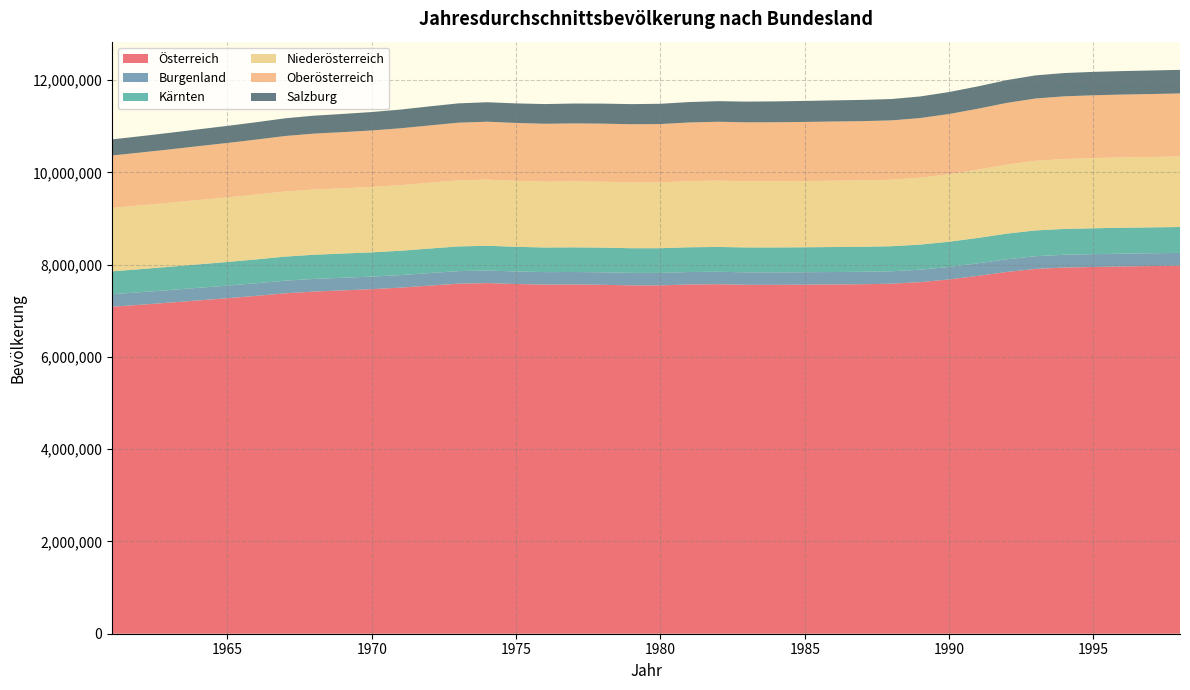

Reading left to right, list all the values displayed in this chart.

Österreich: 1961=7086299	1962=7129864	1963=7175811	1964=7223801	1965=7270889	1966=7322066	1967=7376998	1968=7415403	1969=7441055	1970=7467086	1971=7500482	1972=7544201	1973=7586115	1974=7599038	1975=7578903	1976=7565525	1977=7568430	1978=7562305	1979=7549425	1980=7549433	1981=7568710	1982=7574140	1983=7561910	1984=7561434	1985=7564984	1986=7569794	1987=7574586	1988=7585317	1989=7619566	1990=7677850	1991=7754891	1992=7840709	1993=7905632	1994=7936118	1995=7948278	1996=7959016	1997=7968041	1998=7976789
Burgenland: 1961=271267	1962=272068	1963=272730	1964=273393	1965=273752	1966=273996	1967=274322	1968=274289	1969=273817	1970=272907	1971=272246	1972=272132	1973=272237	1974=272268	1975=271796	1976=271203	1977=270945	1978=270613	1979=270165	1980=269843	1981=270202	1982=270522	1983=269962	1984=269649	1985=269535	1986=269256	1987=269294	1988=269548	1989=270153	1990=271133	1991=272951	1992=274943	1993=275958	1994=276908	1995=277689	1996=277703	1997=277368	1998=276973
Kärnten: 1961=496408	1962=500370	1963=504186	1964=508131	1965=512171	1966=516822	1967=521987	1968=524116	1969=524431	1970=525336	1971=527284	1972=531358	1973=535317	1974=536564	1975=534815	1976=533674	1977=534432	1978=535025	1979=535087	1980=535647	1981=536630	1982=537917	1983=539407	1984=540370	1985=540769	1986=541320	1987=542036	1988=542561	1989=543912	1990=546363	1991=550042	1992=555231	1993=558935	1994=560216	1995=561281	1996=561703	1997=561280	1998=560972
Niederösterreich: 1961=1375822	1962=1381646	1963=1387785	1964=1394224	1965=1399966	1966=1405748	1967=1411190	1968=1413120	1969=1413284	1970=1416209	1971=1421294	1972=1426735	1973=1432306	1974=1433701	1975=1428874	1976=1426235	1977=1427514	1978=1426862	1979=1425335	1980=1425769	1981=1432534	1982=1436157	1983=1433246	1984=1433536	1985=1434868	1986=1436889	1987=1438705	1988=1441117	1989=1449494	1990=1463790	1991=1479187	1992=1495408	1993=1508220	1994=1515446	1995=1520637	1996=1523536	1997=1525554	1998=1528805
Oberösterreich: 1961=1134580	1962=1145194	1963=1156012	1964=1167452	1965=1178848	1966=1190317	1967=1202110	1968=1211473	1969=1218270	1970=1225008	1971=1232826	1972=1240982	1973=1249053	1974=1254836	1975=1255108	1976=1255362	1977=1258075	1978=1259854	1979=1261472	1980=1265019	1981=1271856	1982=1276751	1983=1278008	1984=1279740	1985=1281563	1986=1283251	1987=1284242	1988=1286332	1989=1292553	1990=1304058	1991=1320567	1992=1337961	1993=1350814	1994=1357804	1995=1360967	1996=1362597	1997=1363843	1998=1365441
Salzburg: 1961=348715	1962=353776	1963=359127	1964=364715	1965=370461	1966=376802	1967=383693	1968=389071	1969=394194	1970=399596	1971=405875	1972=413215	1973=419129	1974=422091	1975=423621	1976=426841	1977=430935	1978=433980	1979=436172	1980=439079	1981=442611	1982=446122	1983=449141	1984=452206	1985=455112	1986=457811	1987=460383	1988=463041	1989=468160	1990=476289	1991=484807	1992=493732	1993=501215	1994=505238	1995=507454	1996=509157	1997=510501	1998=511107